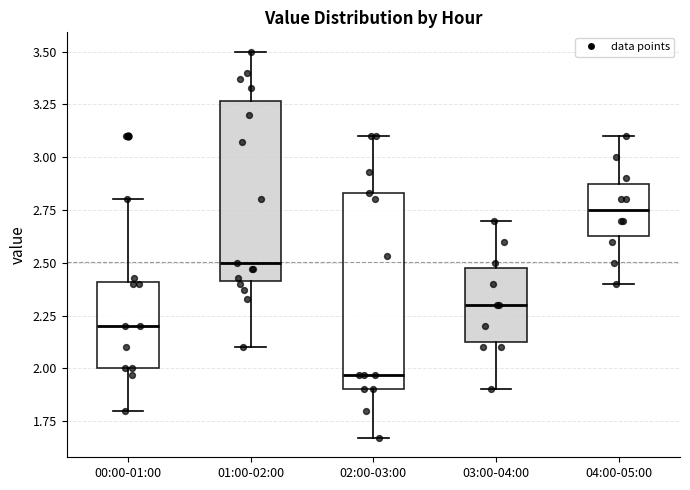

Which box's median line is the lowest?

02:00-03:00